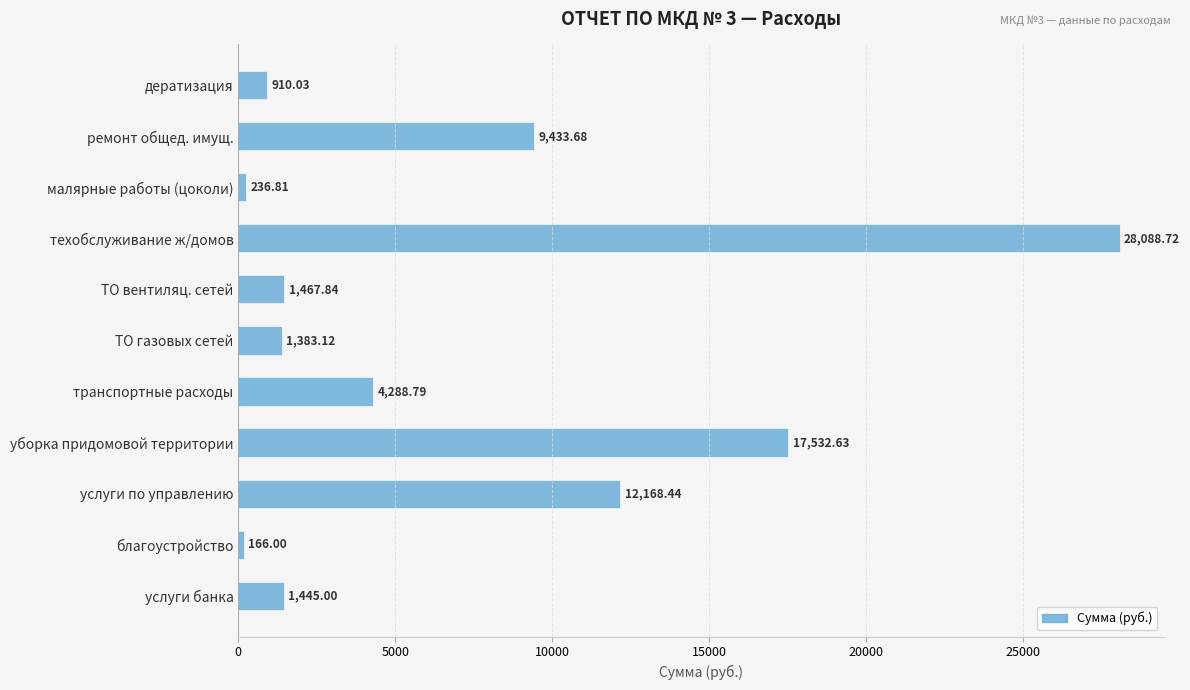

List the labels in order of value, largest first.

техобслуживание ж/домов, уборка придомовой территории, услуги по управлению, ремонт общед. имущ., транспортные расходы, ТО вентиляц. сетей, услуги банка, ТО газовых сетей, дератизация, малярные работы (цоколи), благоустройство